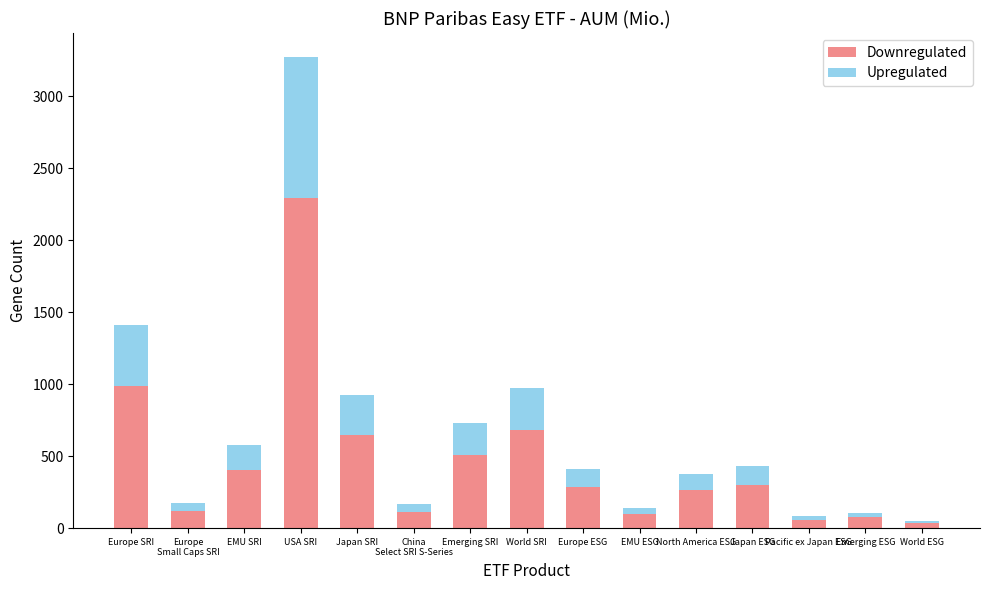

What is the difference between the maximum and minimum values in the Downregulated series?

2257.4